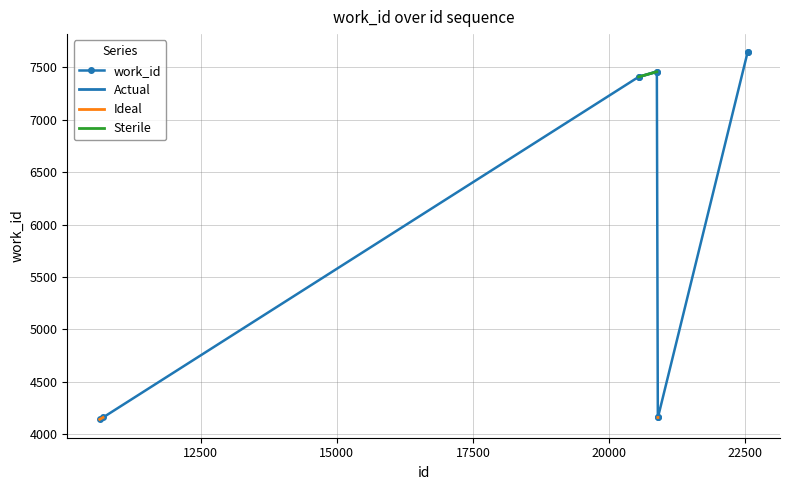

How many values in Sterile are above zero?

4